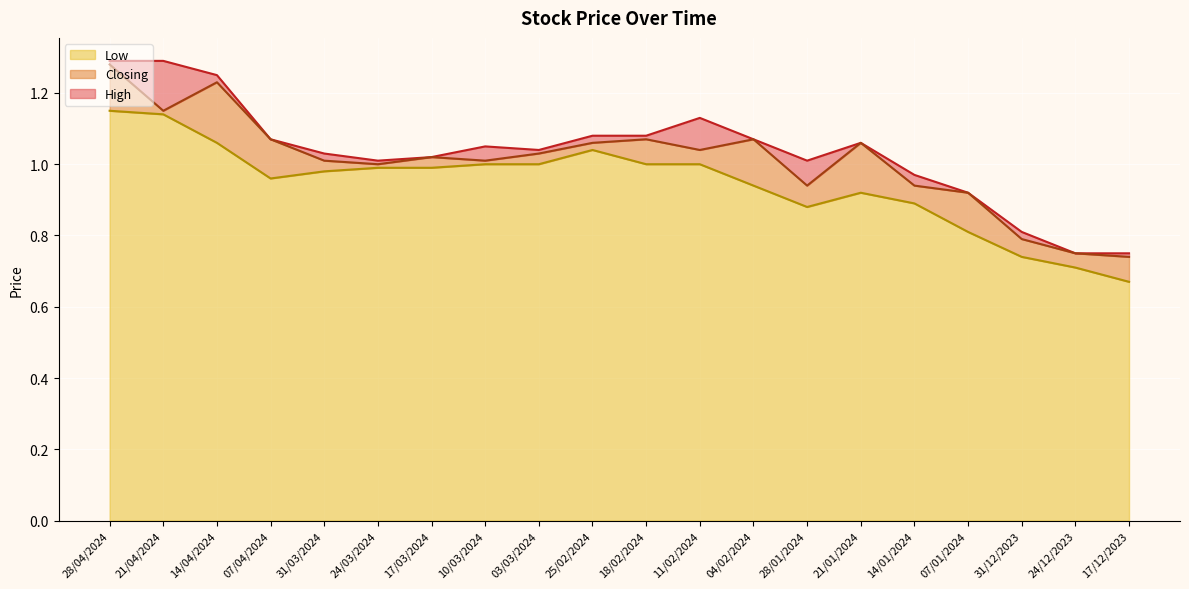

True or false: Low and High cross at least once.

False